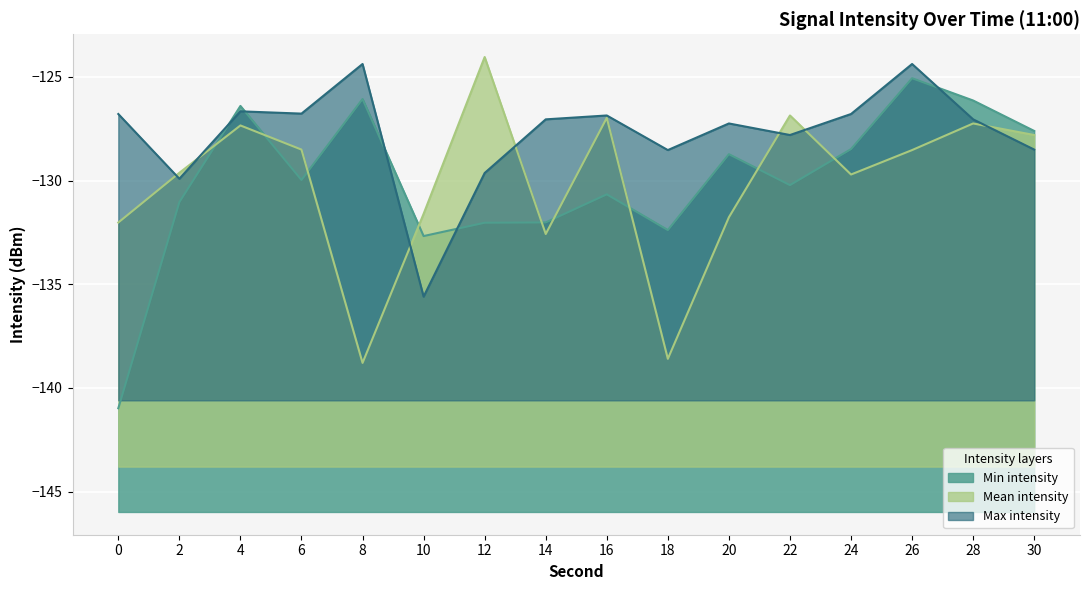

How many values in the Mean intensity series exceed -128?

6